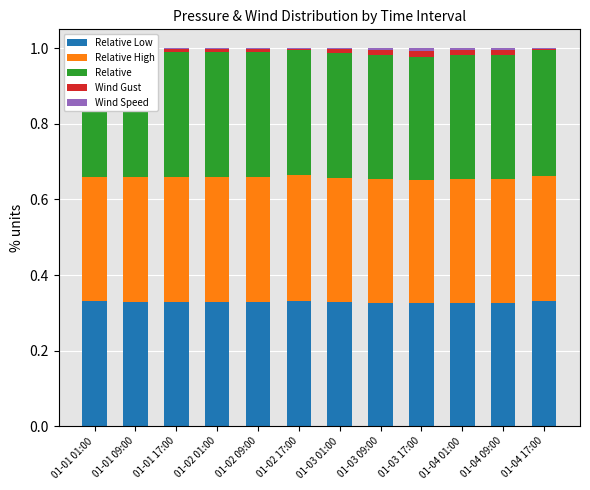

What is the label of the 11th bar from the right?

01-01 09:00